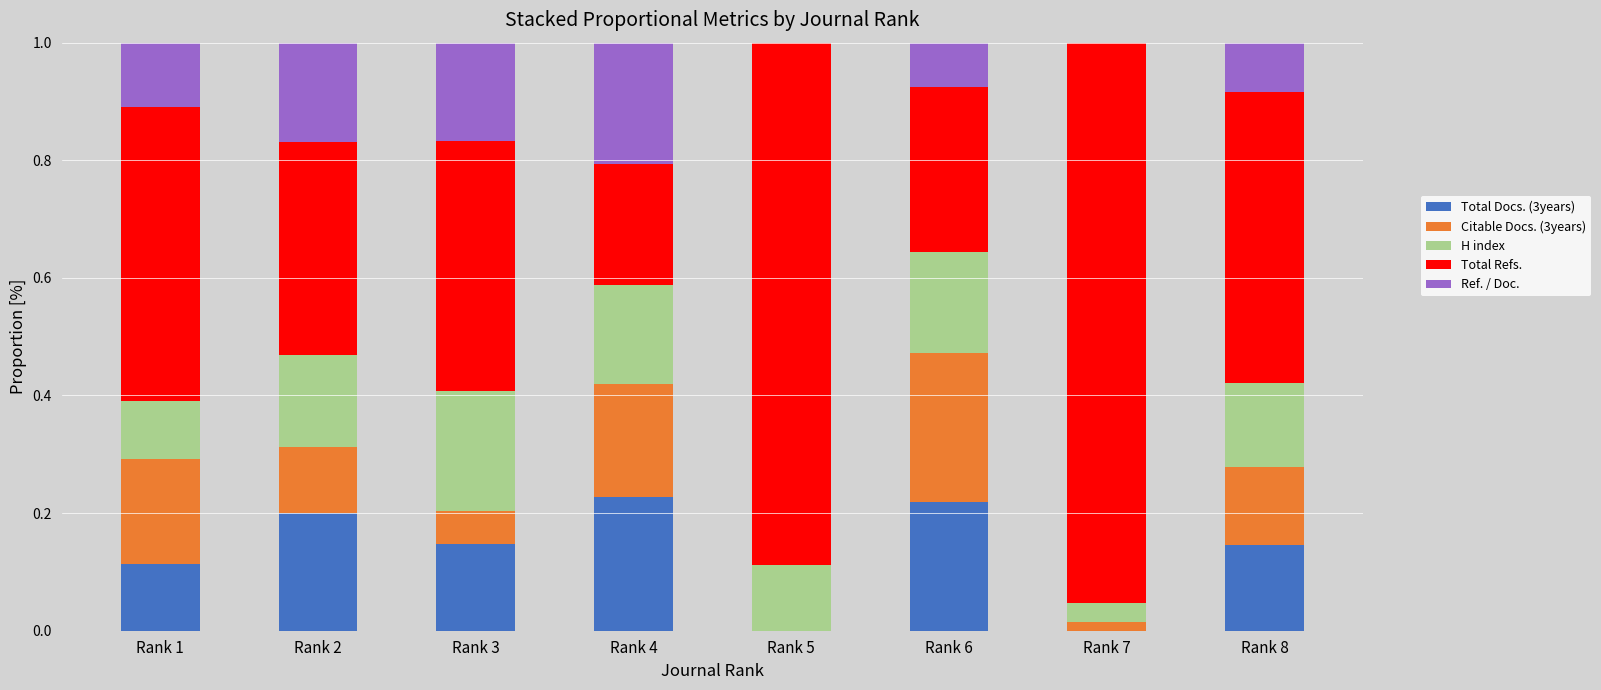

What is the sum of all Total Docs. (3years) values?

1.1